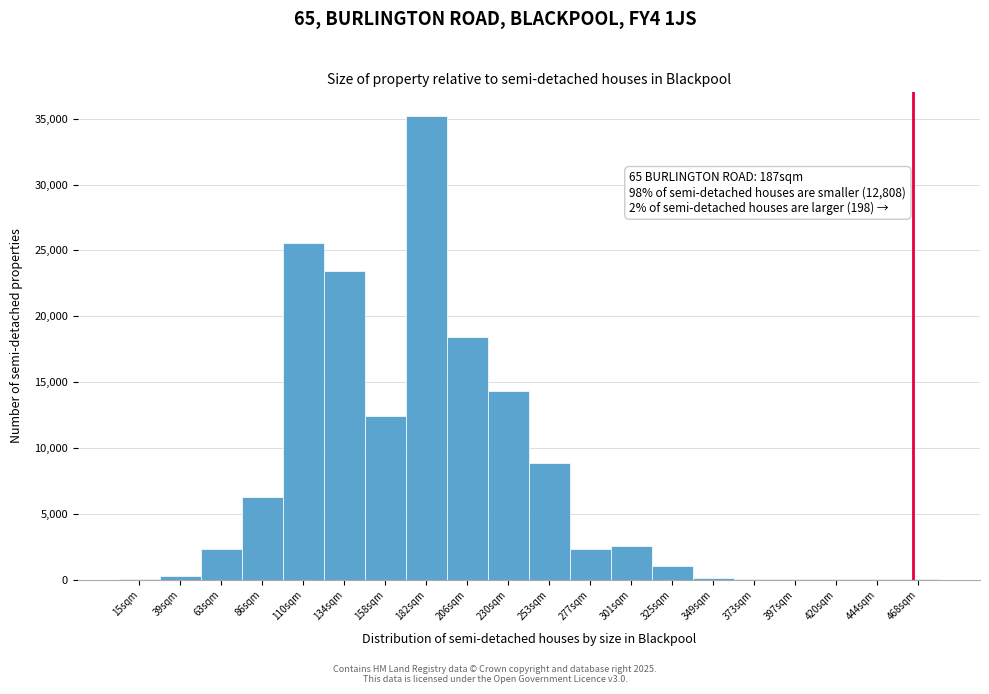

What is the sum of all values?

153213